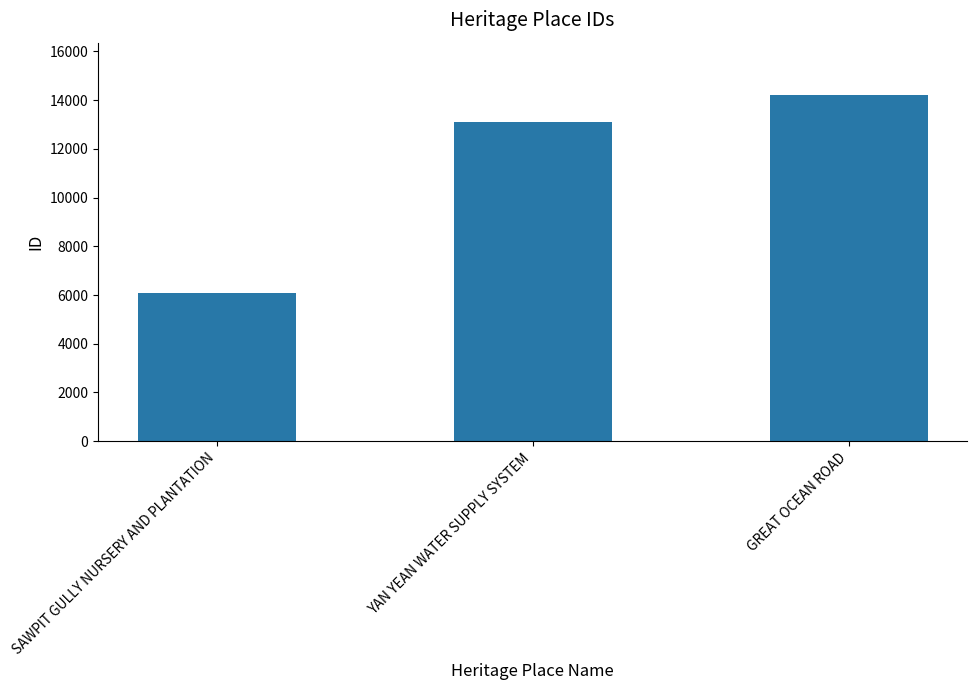

Reading left to right, what are all the values shown in this chart?

SAWPIT GULLY NURSERY AND PLANTATION=6069	YAN YEAN WATER SUPPLY SYSTEM=13088	GREAT OCEAN ROAD=14228